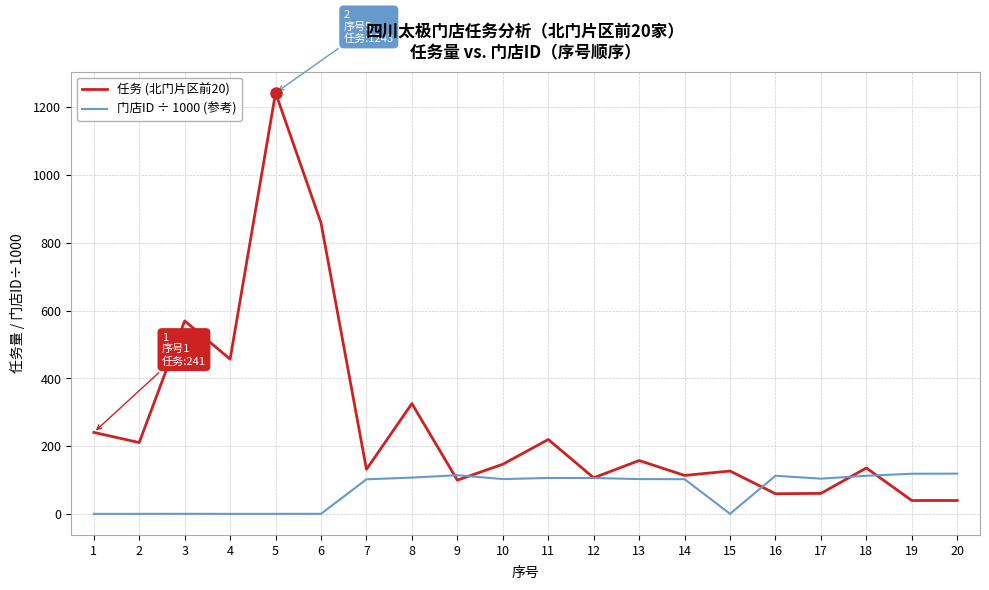

Read the 任务 (北门片区前20) value at 14.

114.0